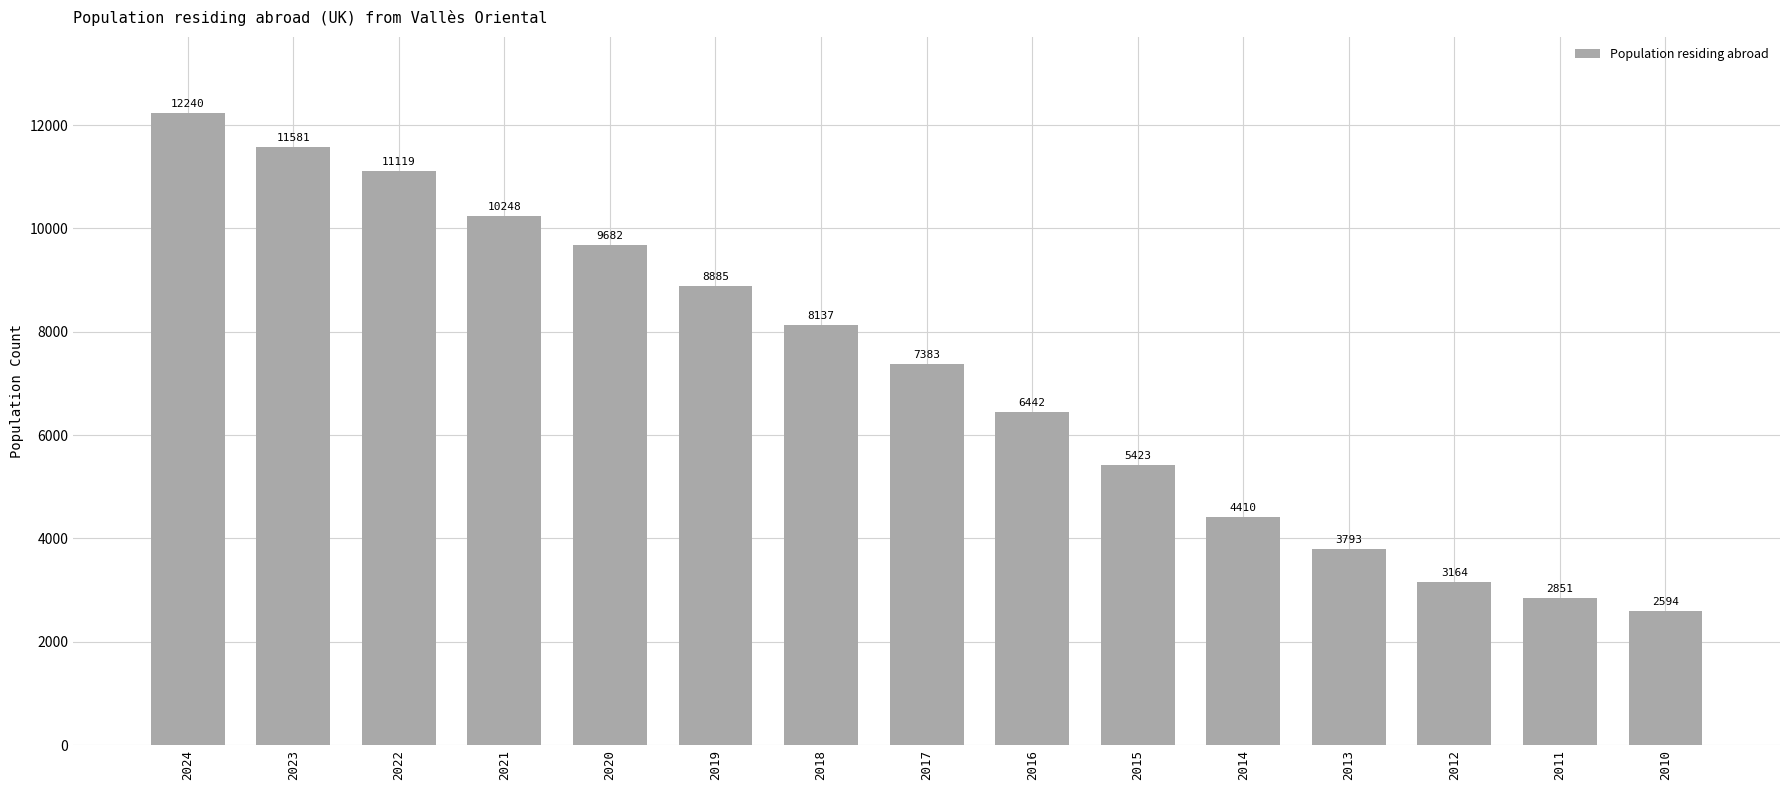

Rank the categories by value from lowest to highest.

2010, 2011, 2012, 2013, 2014, 2015, 2016, 2017, 2018, 2019, 2020, 2021, 2022, 2023, 2024